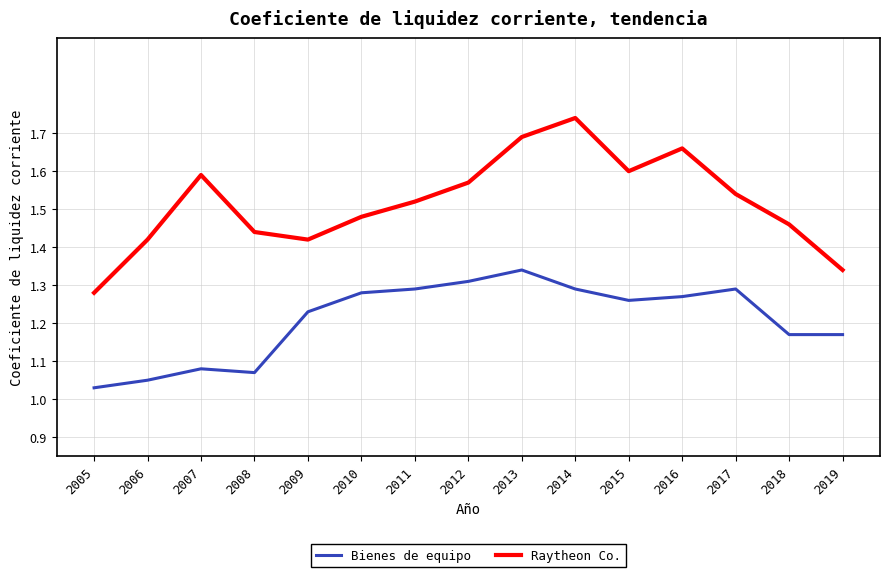

True or false: Raytheon Co. and Bienes de equipo cross at least once.

False